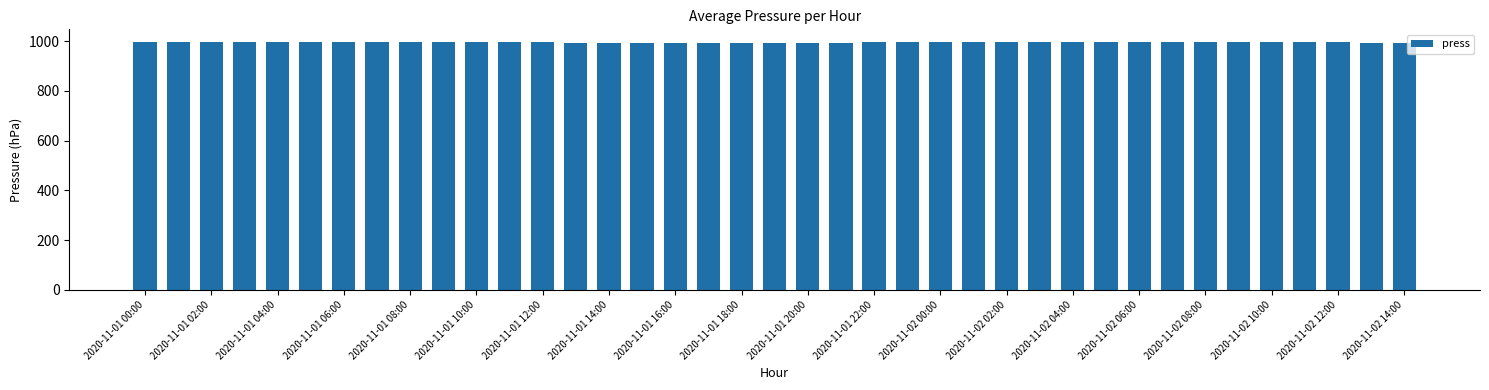

What is the value of the 12th bar from the left?

995.6